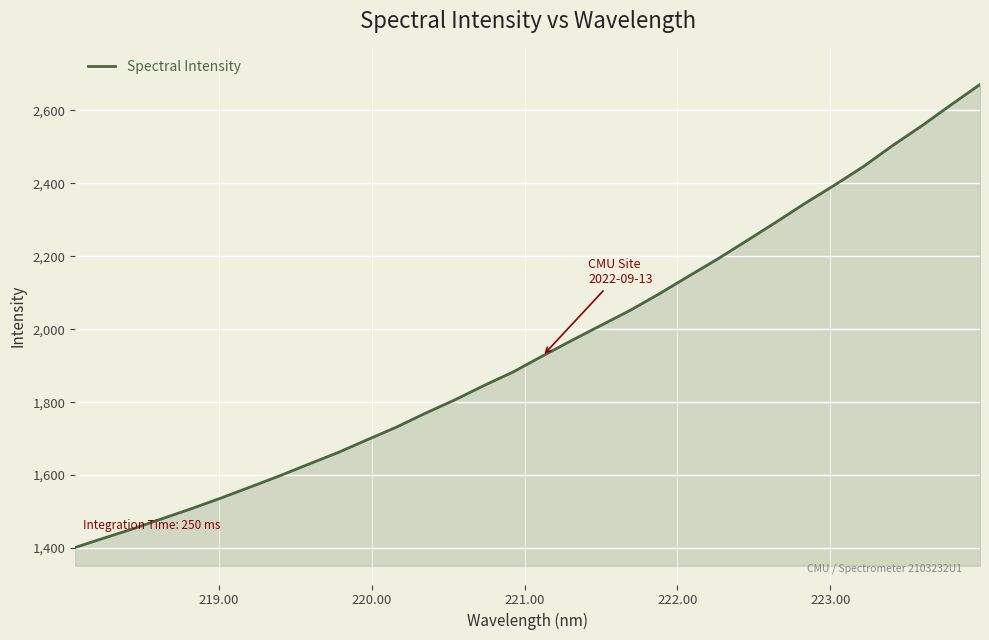

What is the difference between the maximum and minimum values?

1269.7